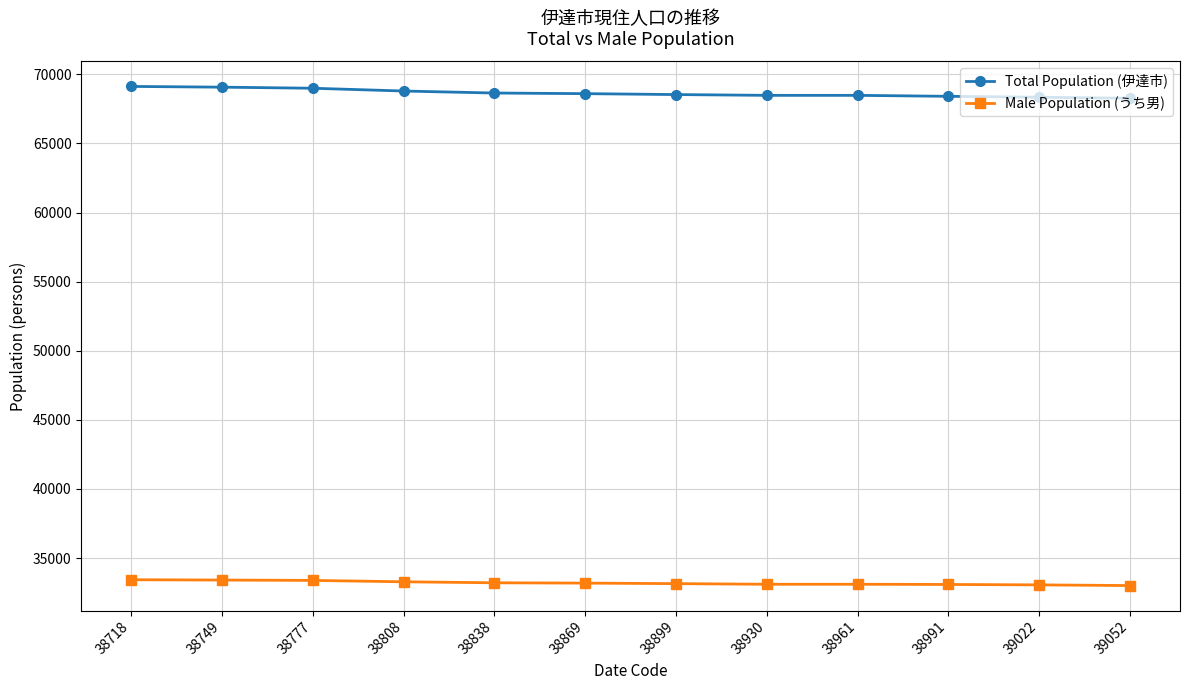

What is the spread (max minus min) of values at 38961?

35372